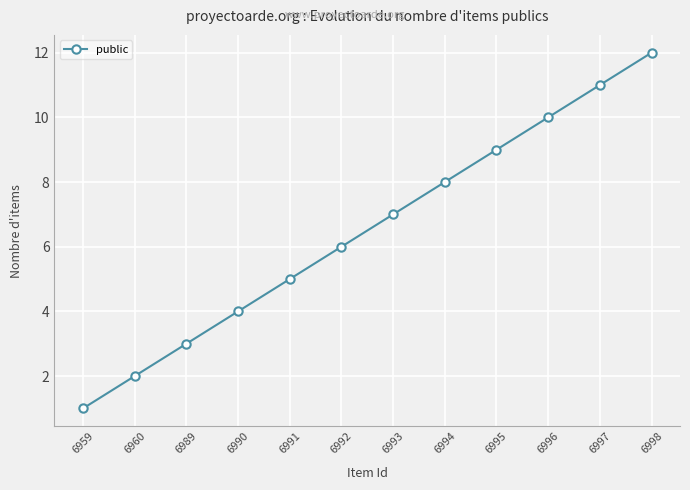

What is the value of the 6th point from the left?

6